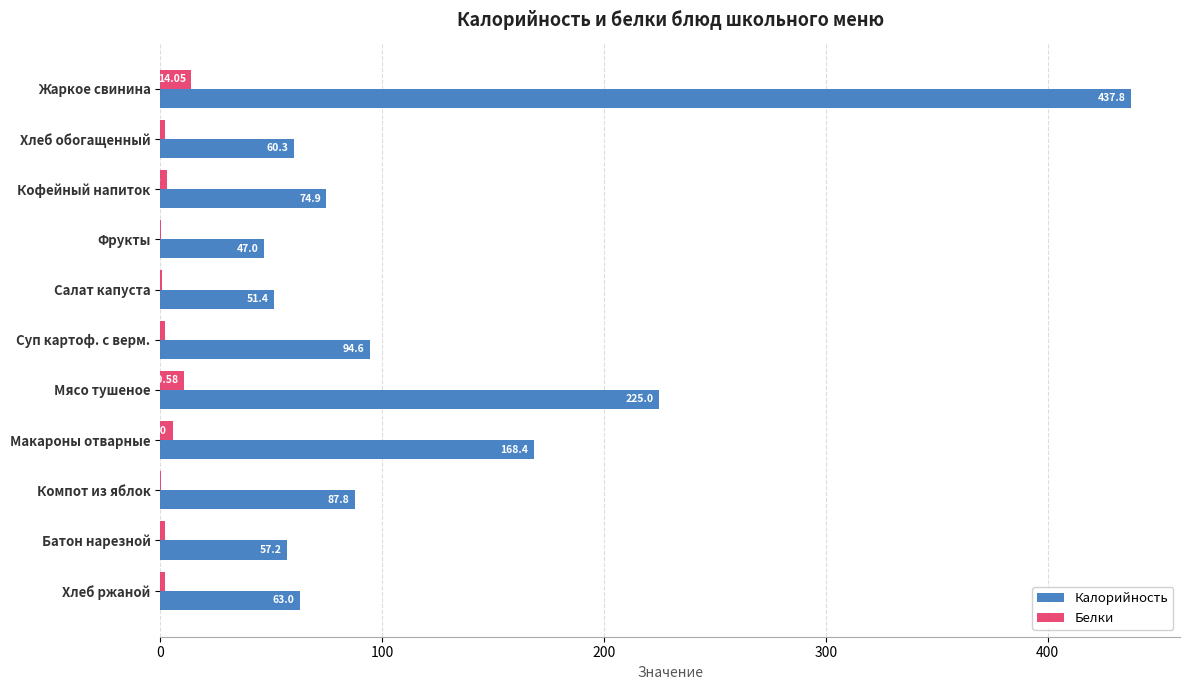

What are all the series names shown in the legend?

Калорийность, Белки